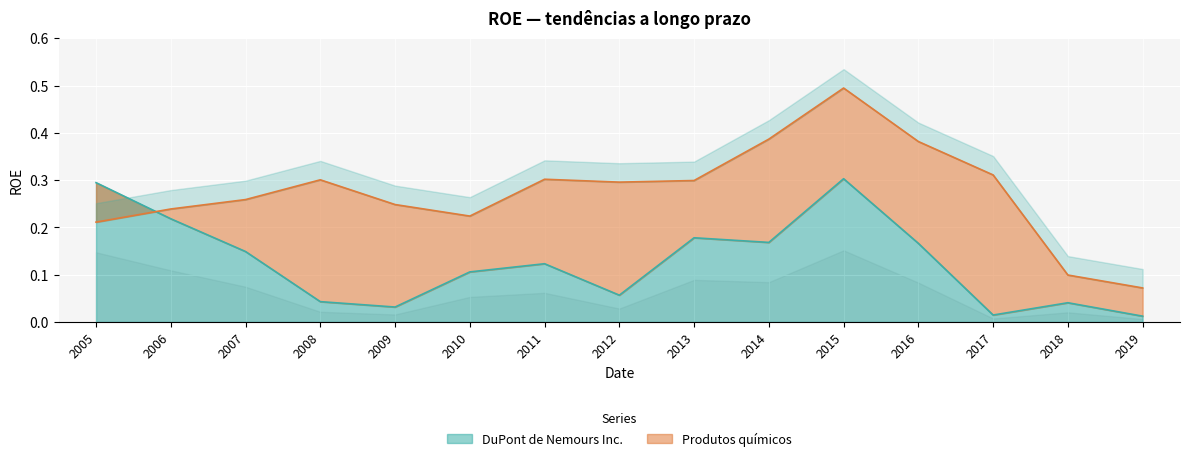

The DuPont de Nemours Inc. series shows 0.2 at 2010. True or false?

False